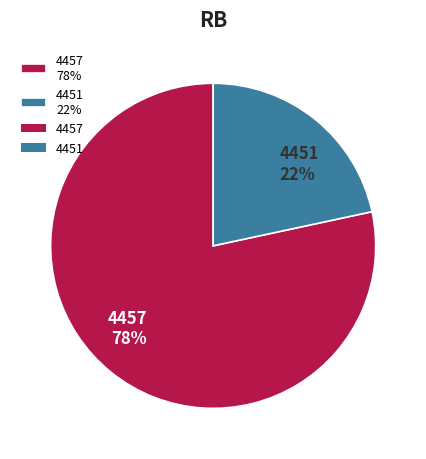

The 4457 slice represents 90% of the pie. True or false?

False